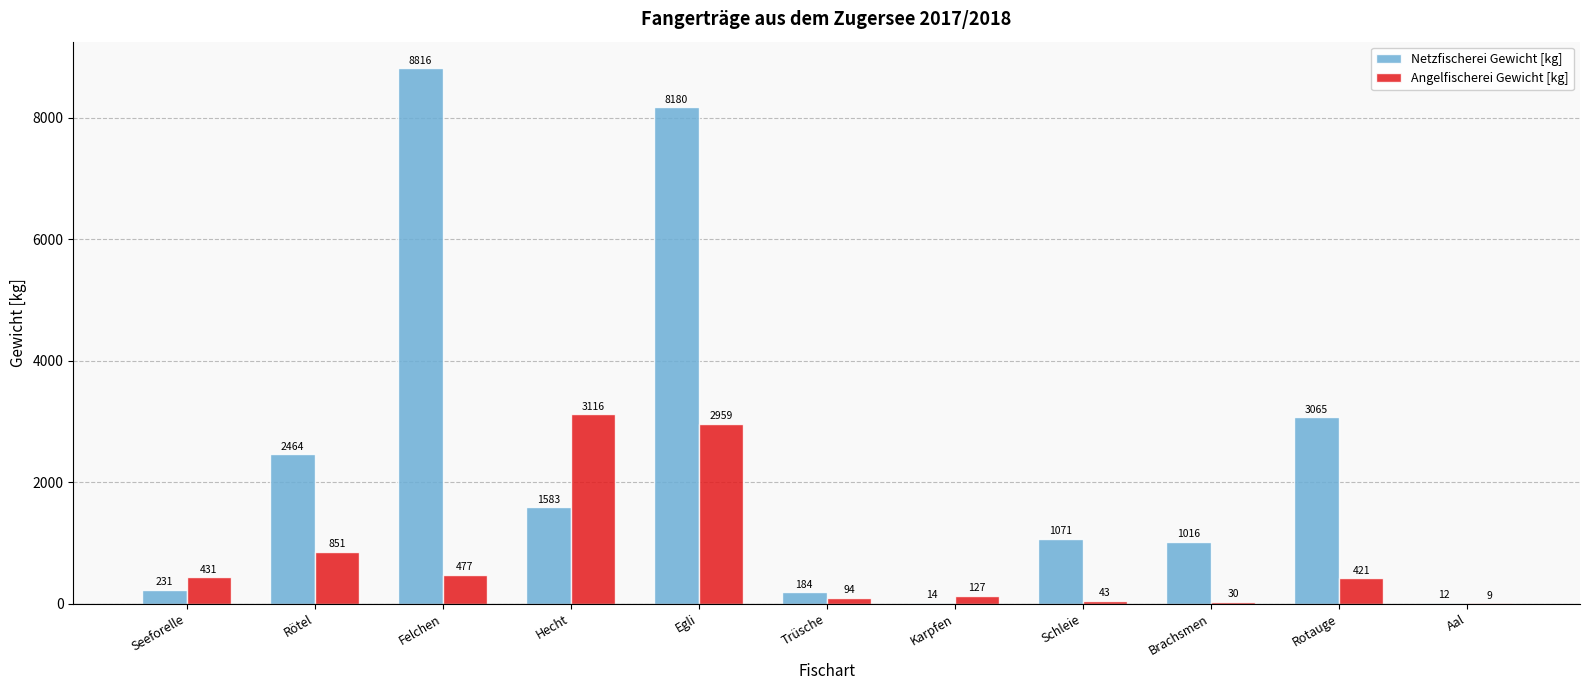

The value of Angelfischerei Gewicht [kg] at Felchen is 848. True or false?

False